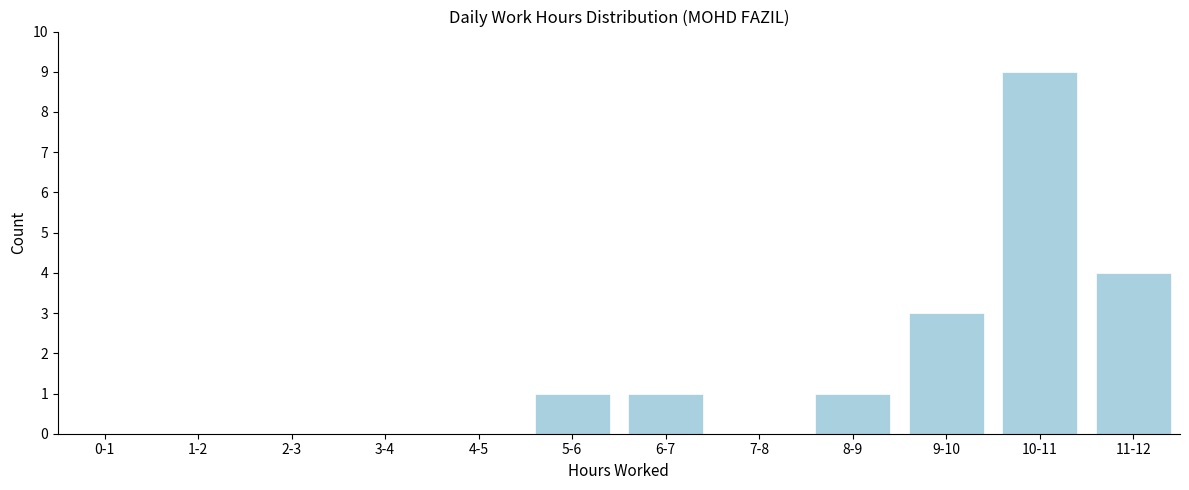

Reading left to right, what are all the values shown in this chart?

0-1=0	1-2=0	2-3=0	3-4=0	4-5=0	5-6=1	6-7=1	7-8=0	8-9=1	9-10=3	10-11=9	11-12=4